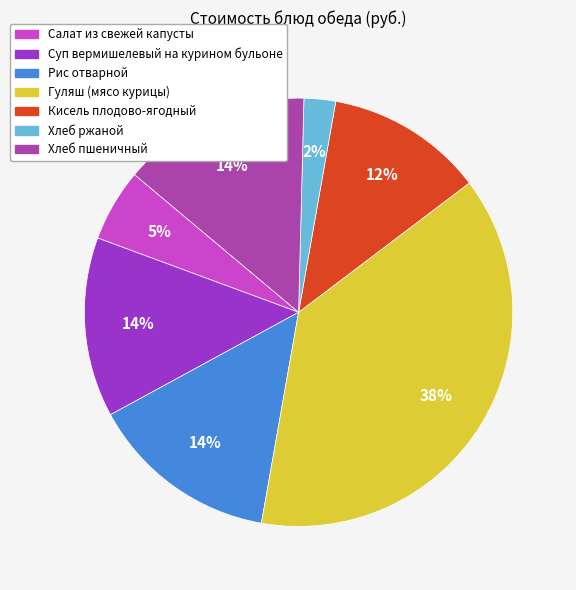

Which slice is the smallest?

Хлеб ржаной